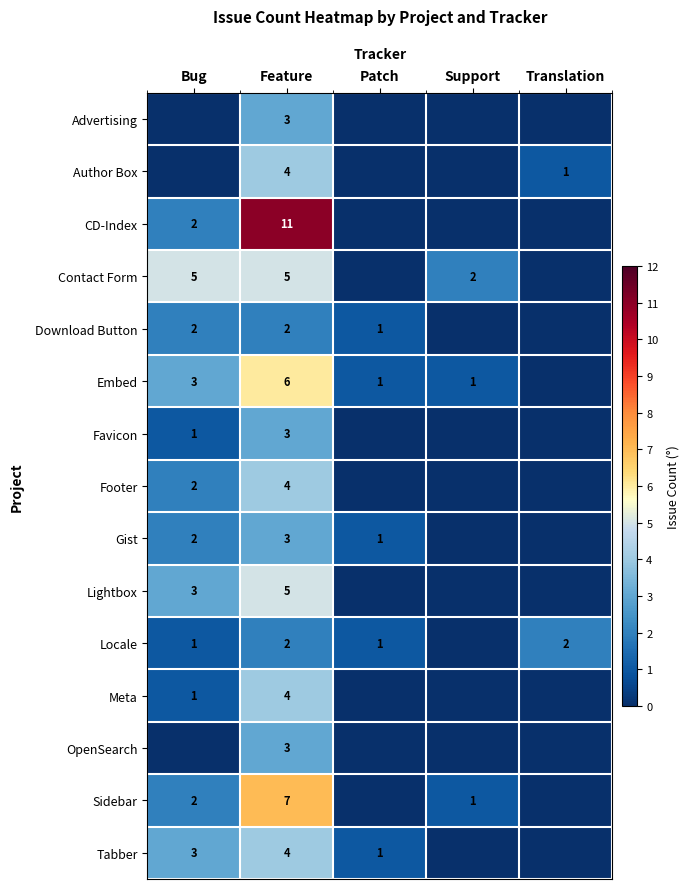

Rank the series at Support from lowest to highest value.

Advertising, Author Box, CD-Index, Download Button, Favicon, Footer, Gist, Lightbox, Locale, Meta, OpenSearch, Tabber, Embed, Sidebar, Contact Form